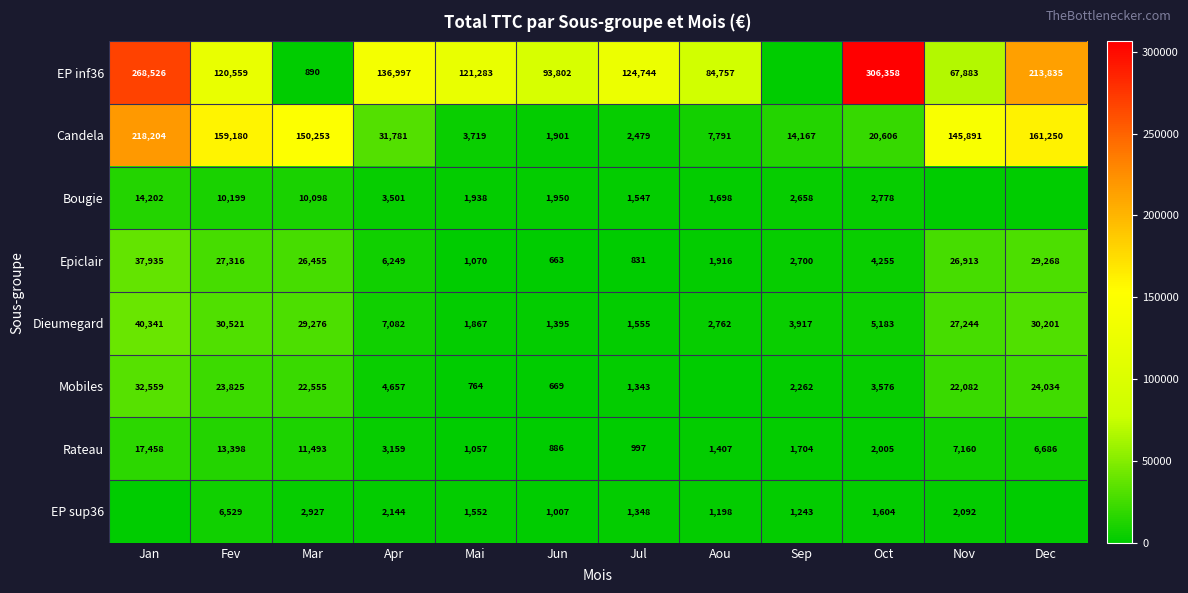

What value does the Dieumegard series have at Aou?

2762